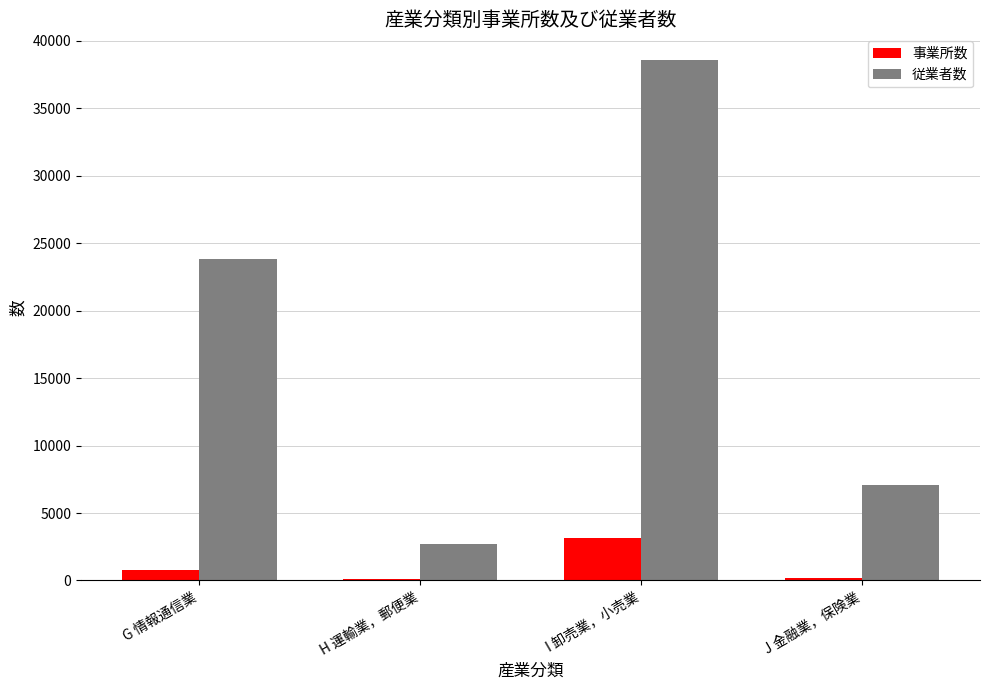

Which series has the widest spread of values?

従業者数